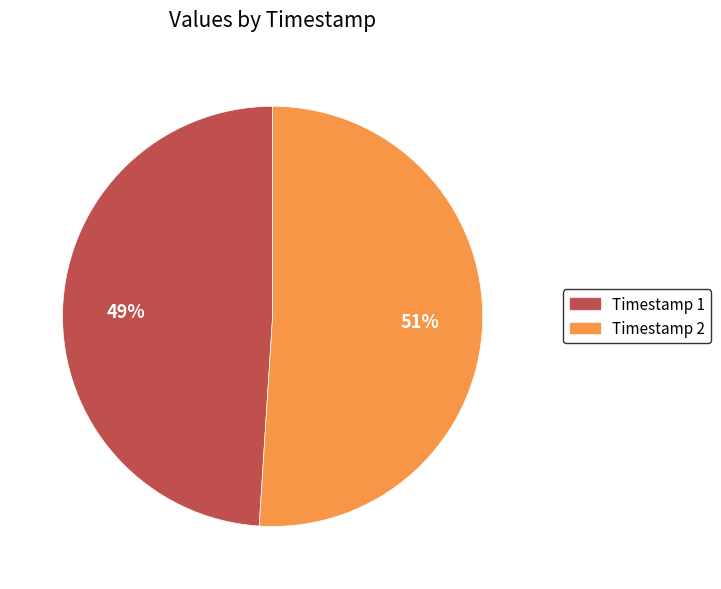

Count the number of slices in the pie.

2